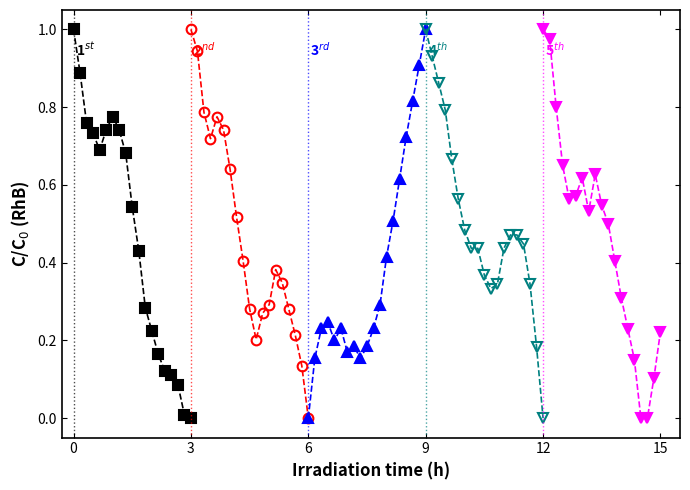

Which series ends up on top after the final intersection of 1st and 3rd?

3rd